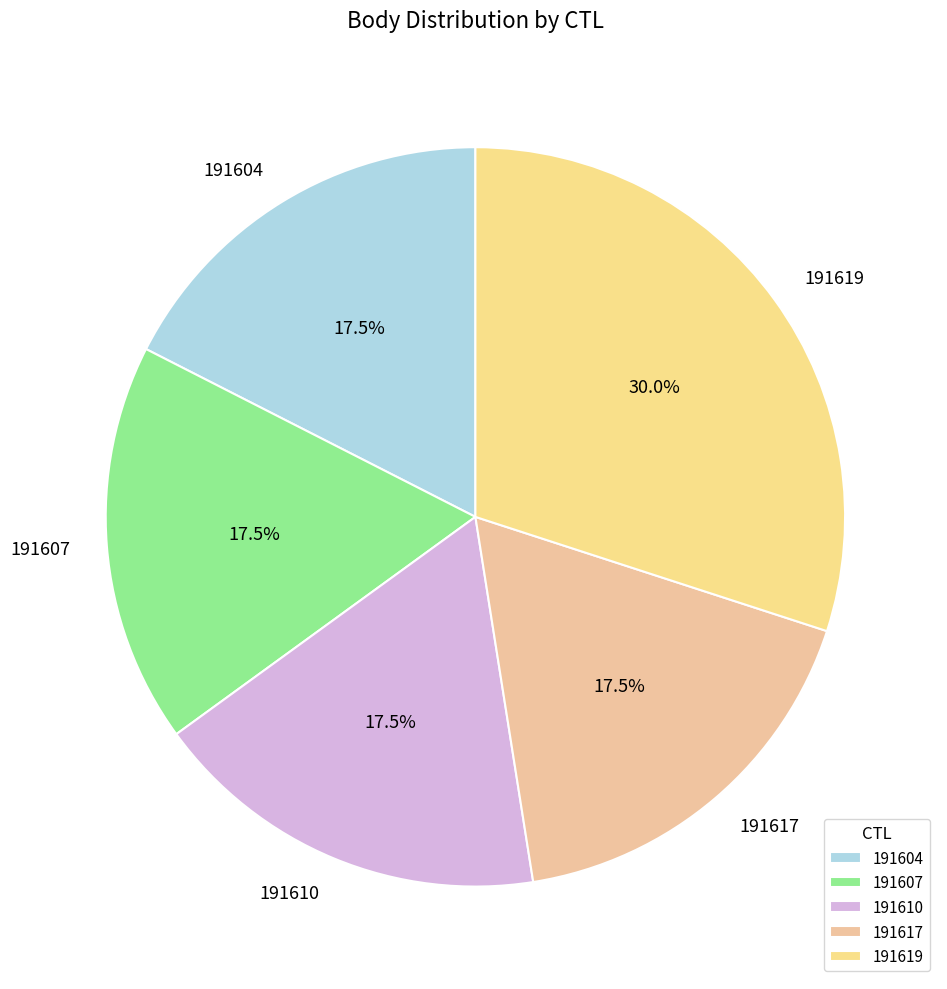

Does 191607 represent more than half of the total?

No